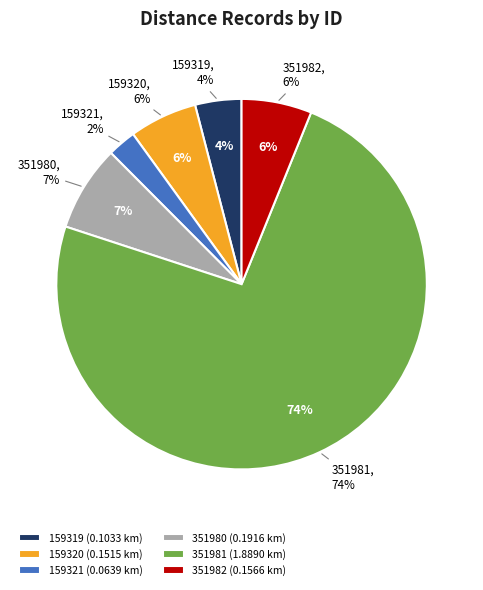

How many segments does this pie chart have?

6